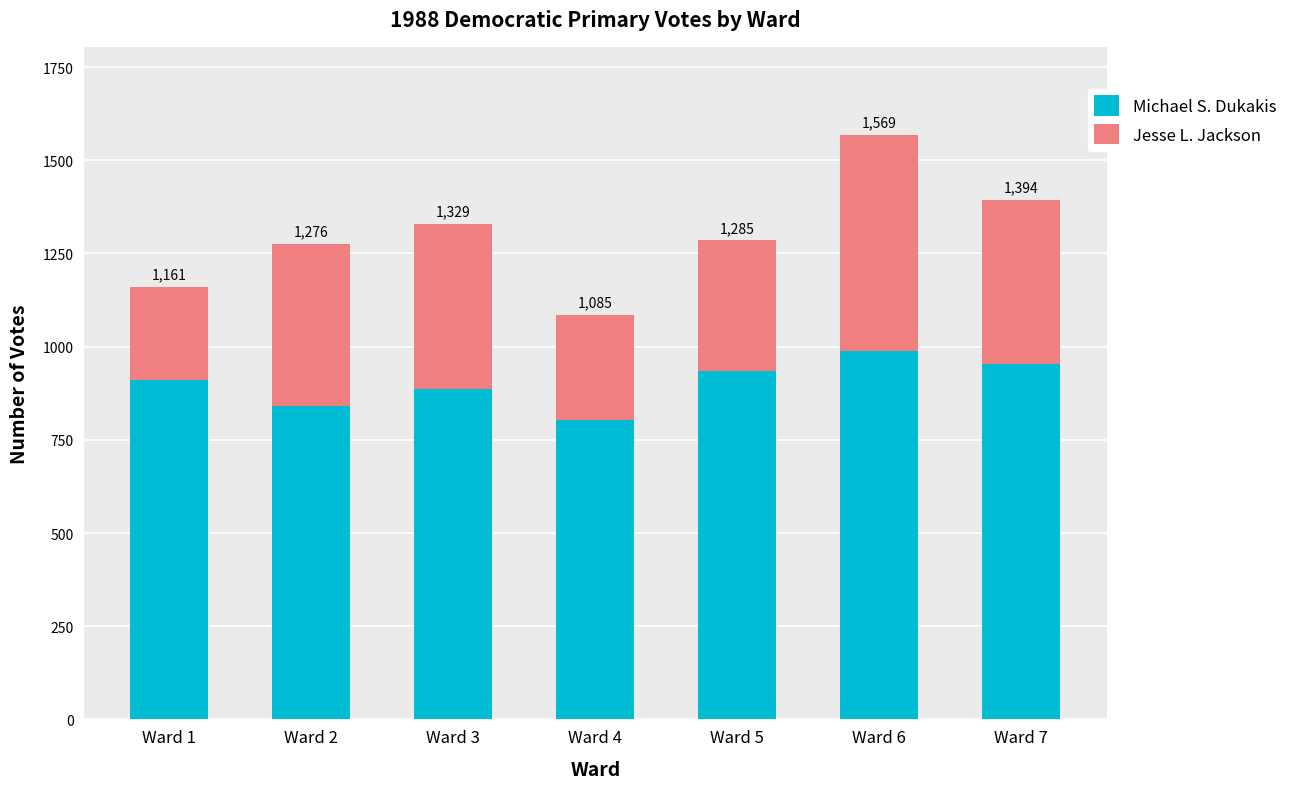

Count the Michael S. Dukakis values in the range 842 to 954.

5